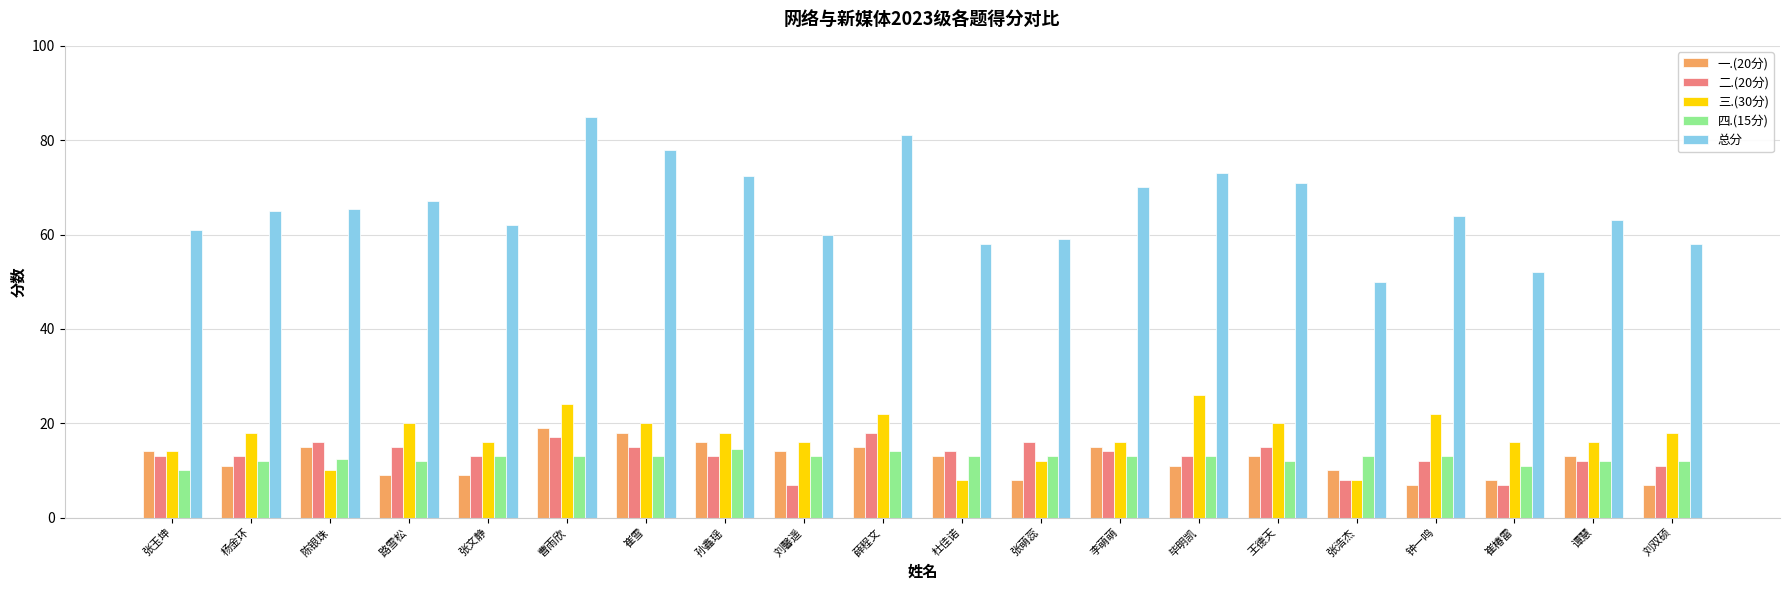

What is the highest value of the 一.(20分) series?

19.0